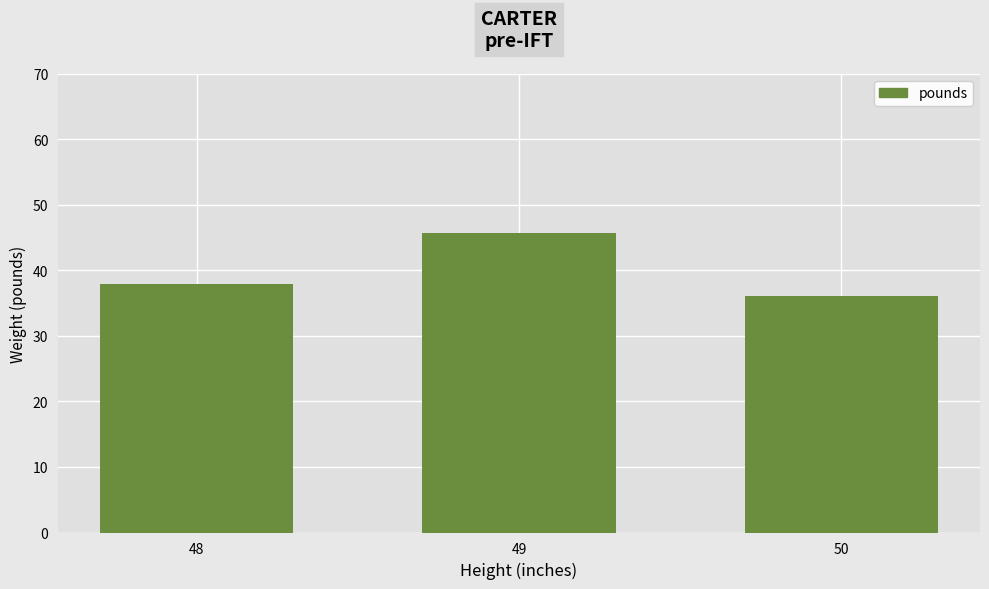

What is the difference between the maximum and minimum values?

9.7